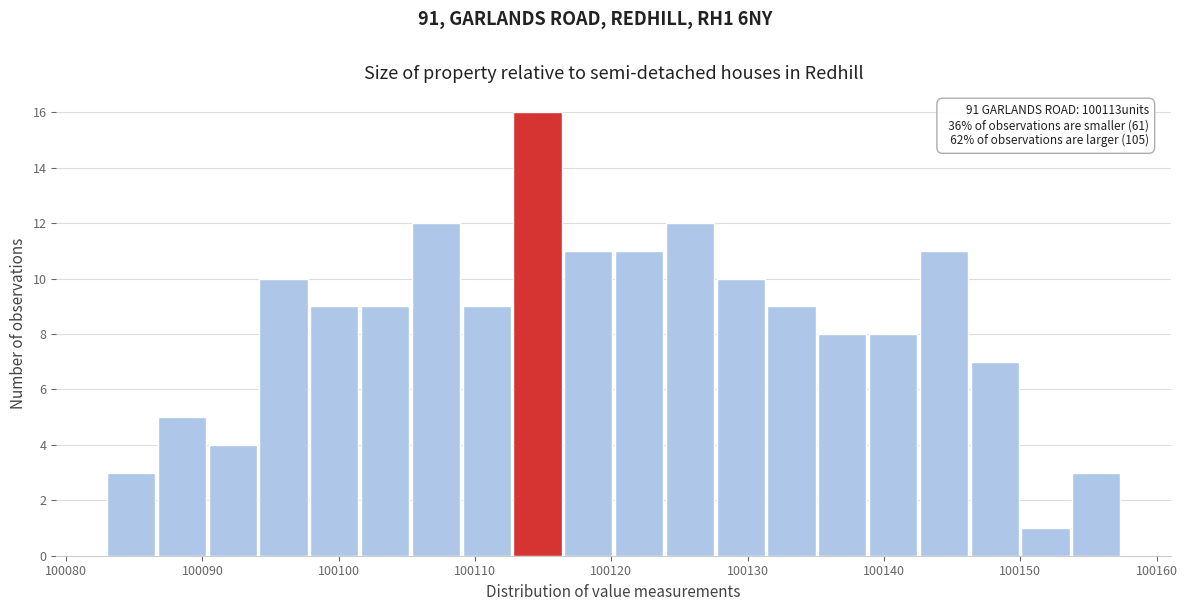

Read against the x-axis, roughly where is the centre of the tallest bar?

100115